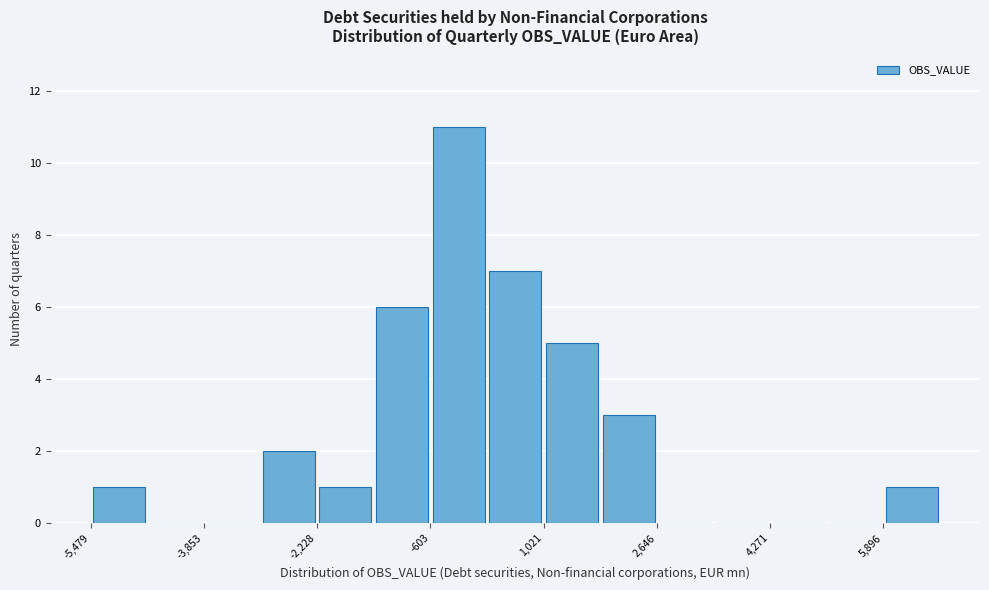

Over which range of the x-axis is the bar tallest?

-600 to 200